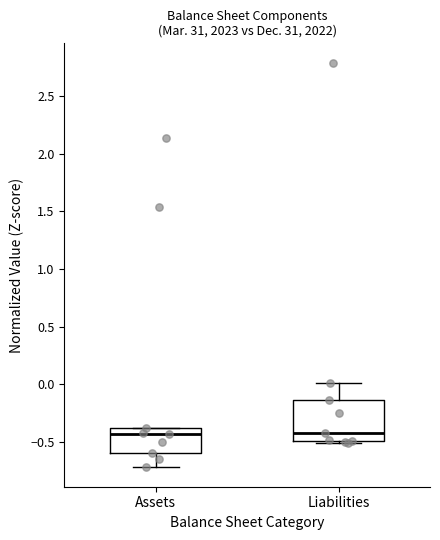

Where does the lower whisker of the box for Assets end on the y-axis? The values are not printed on the chart, so give them approximately, as read against the axis.

-0.70